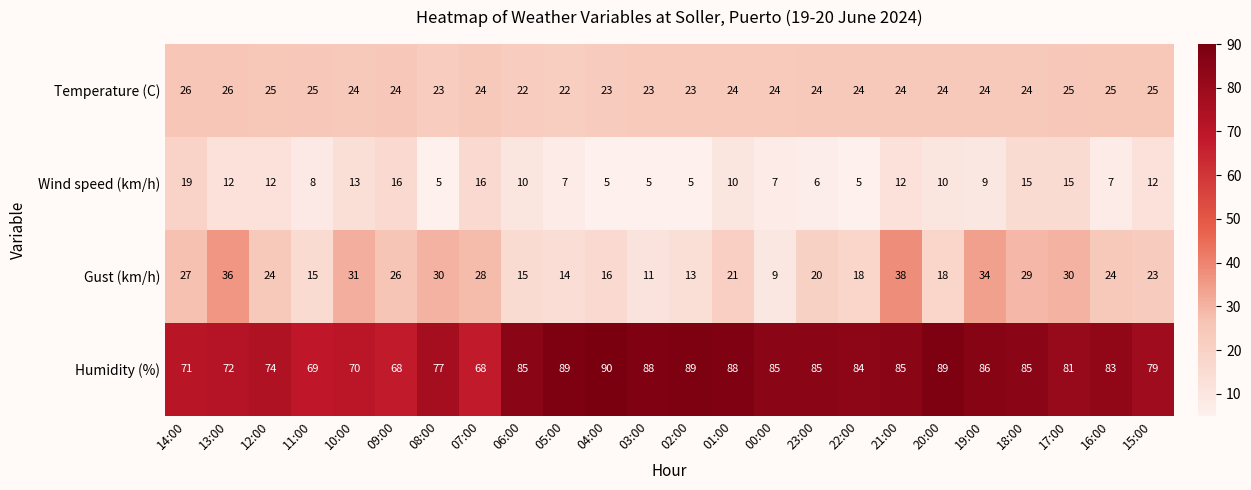

What is the sum of all Humidity (%) values?

1940